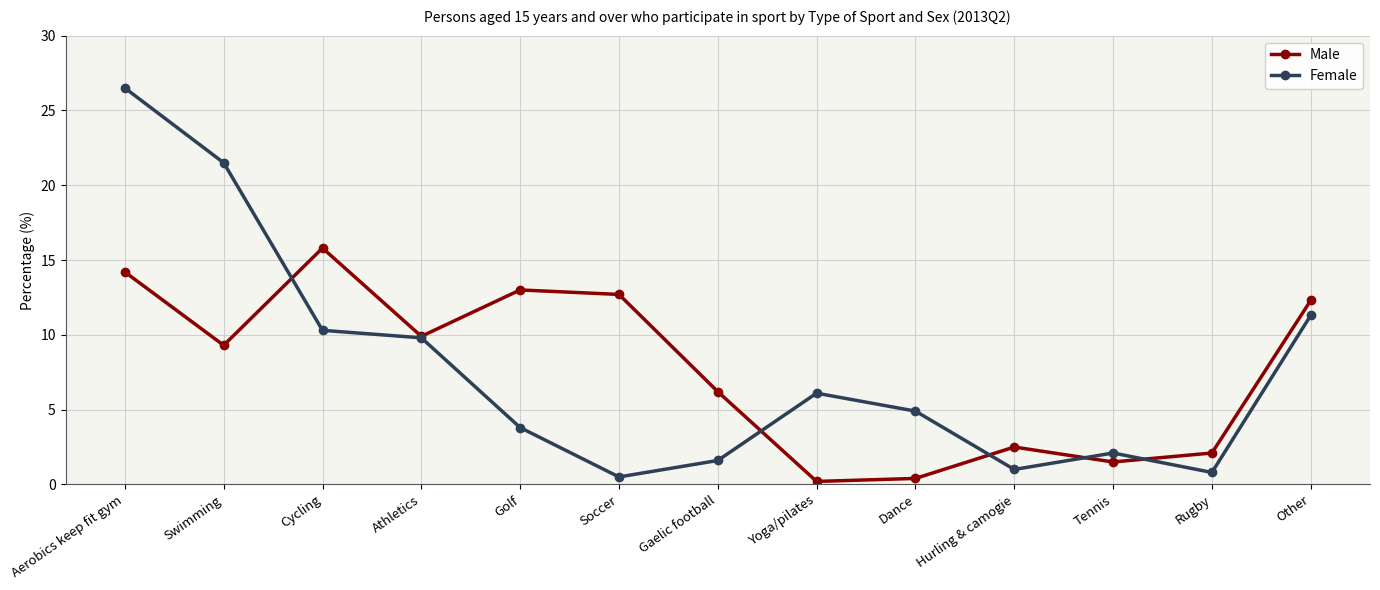

How many data points in Male are less than 9?

6